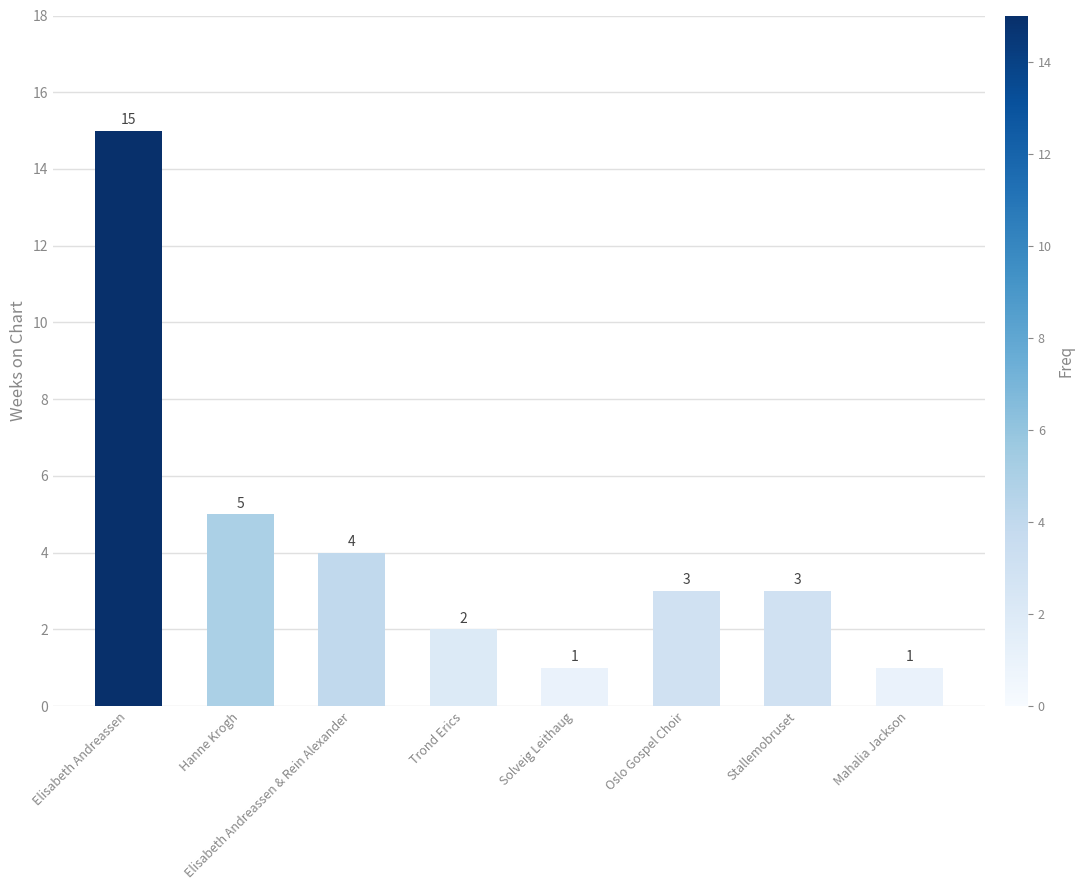

What is the difference between the maximum and minimum values?

14